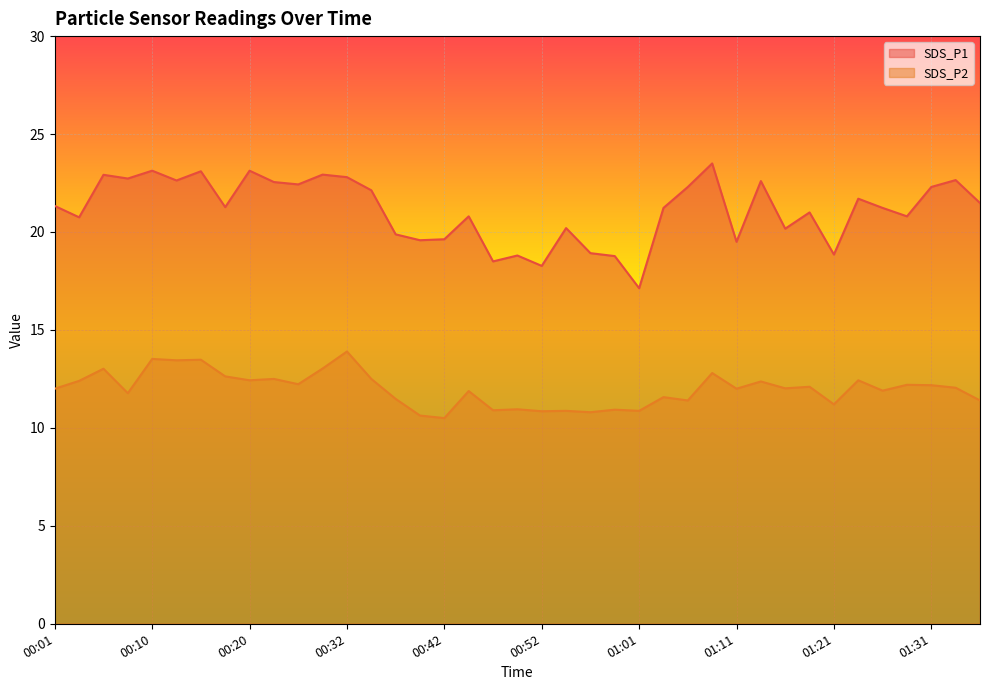

Which series has the largest range (max minus min)?

SDS_P1